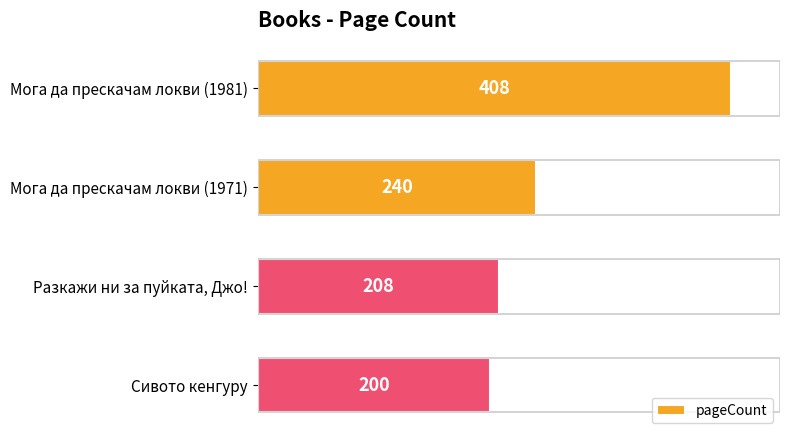

Is it true that the value at Сивото кенгуру is 69?

False